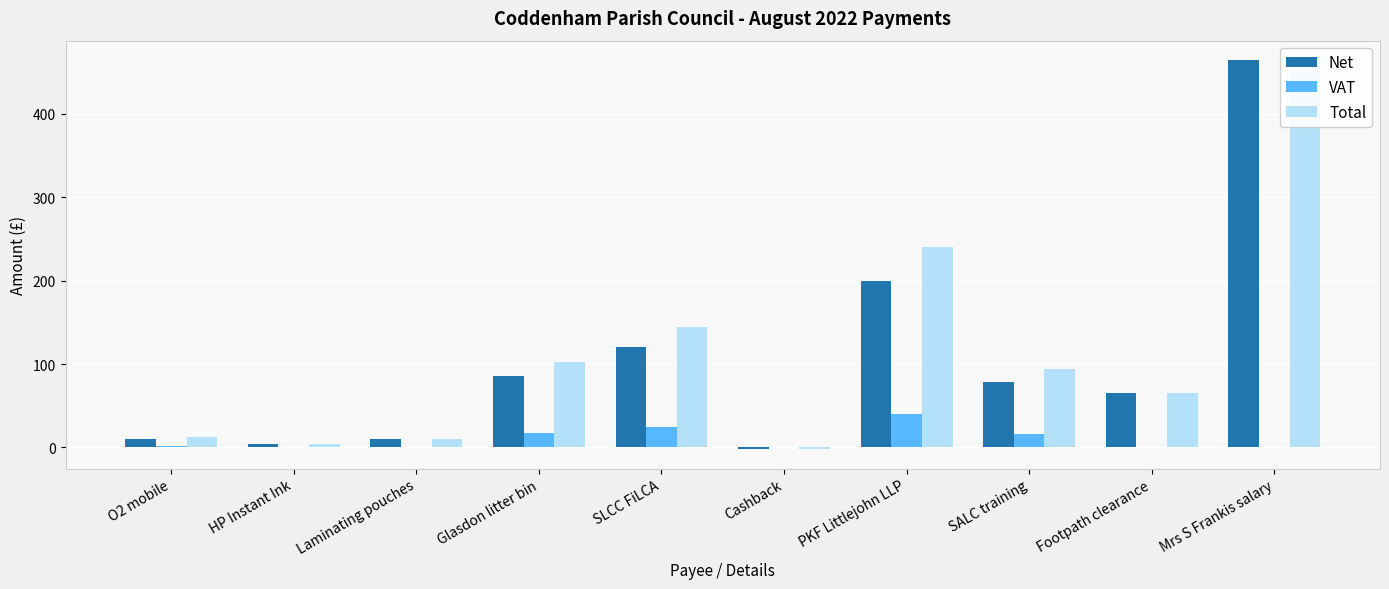

How many values in Net are below zero?

1